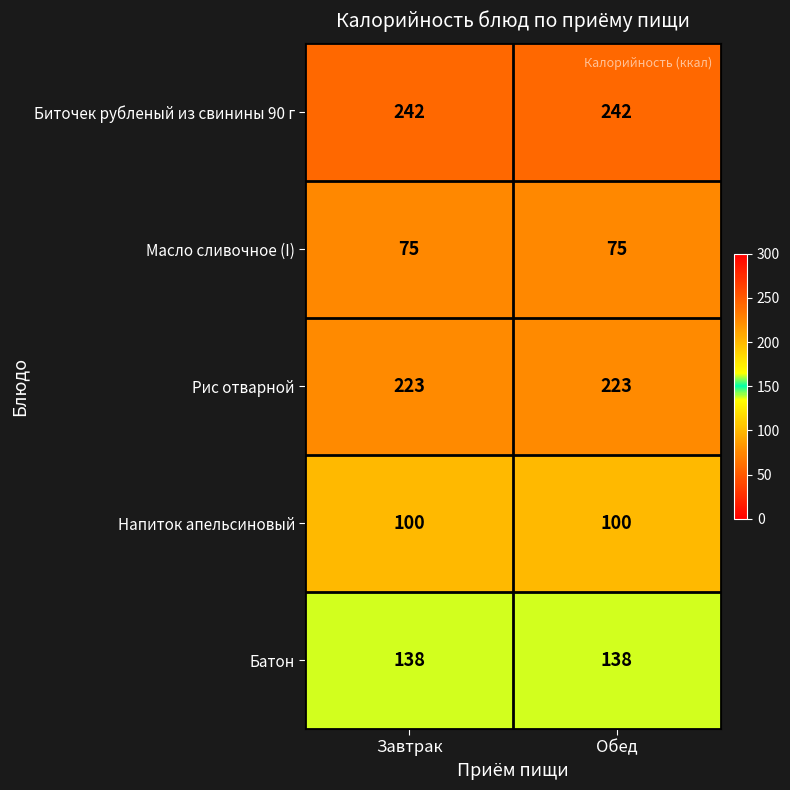

The Рис отварной series shows 223 at Обед. True or false?

True